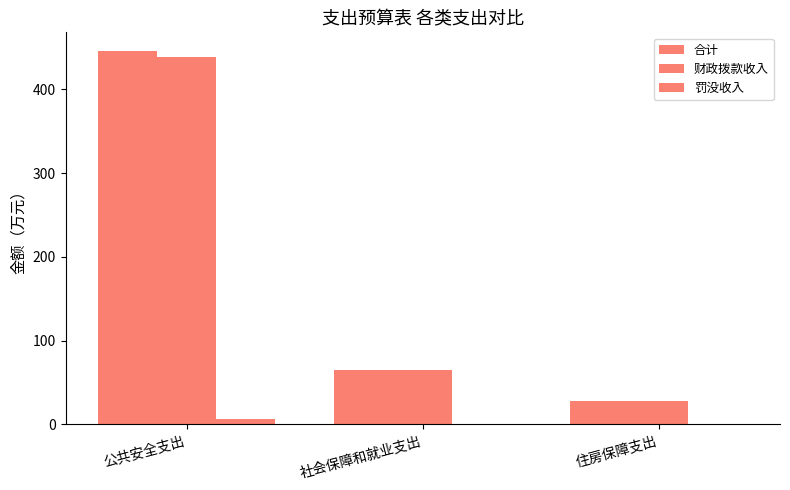

How many series are shown in this chart?

3